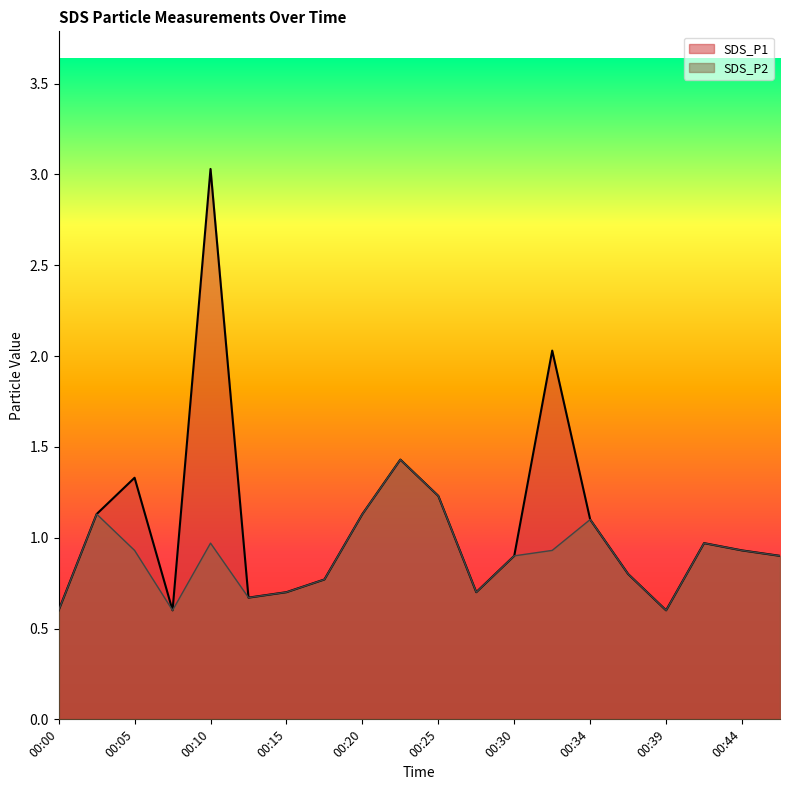

How many lines are shown in the chart?

2